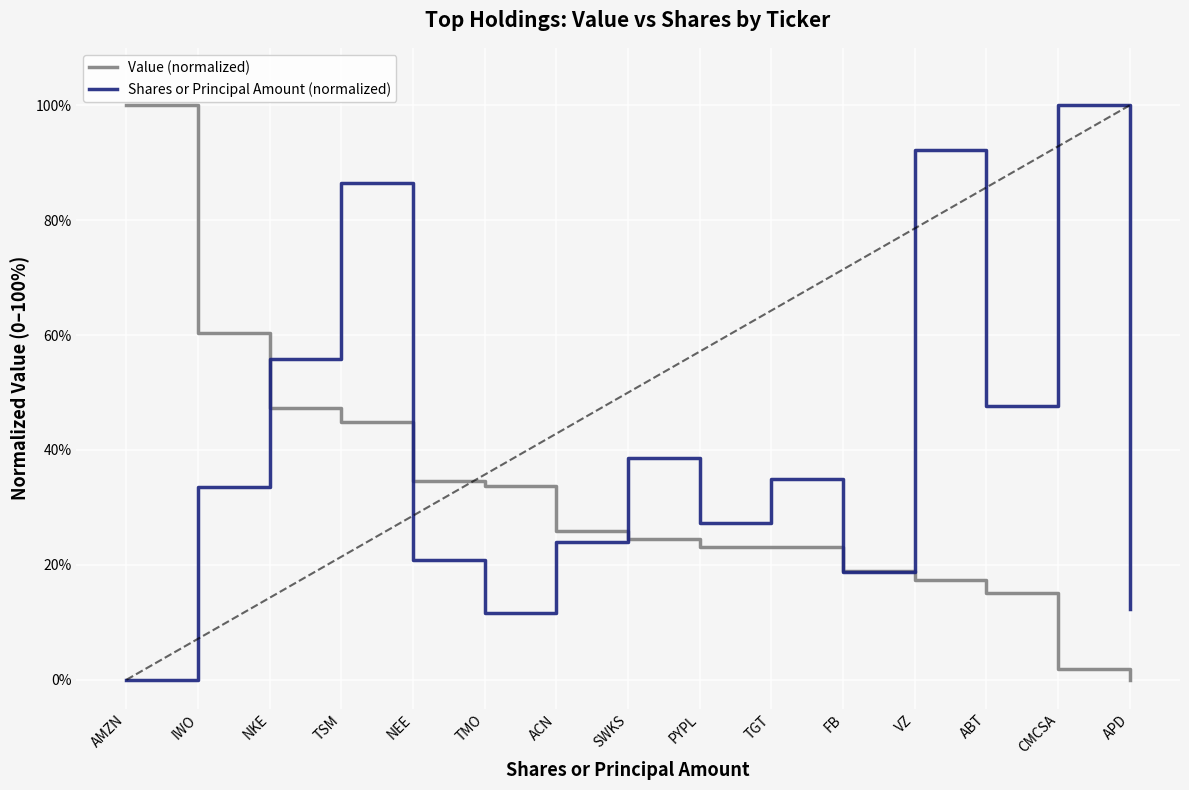

What is the maximum value for Shares or Principal Amount (normalized)?

1.0